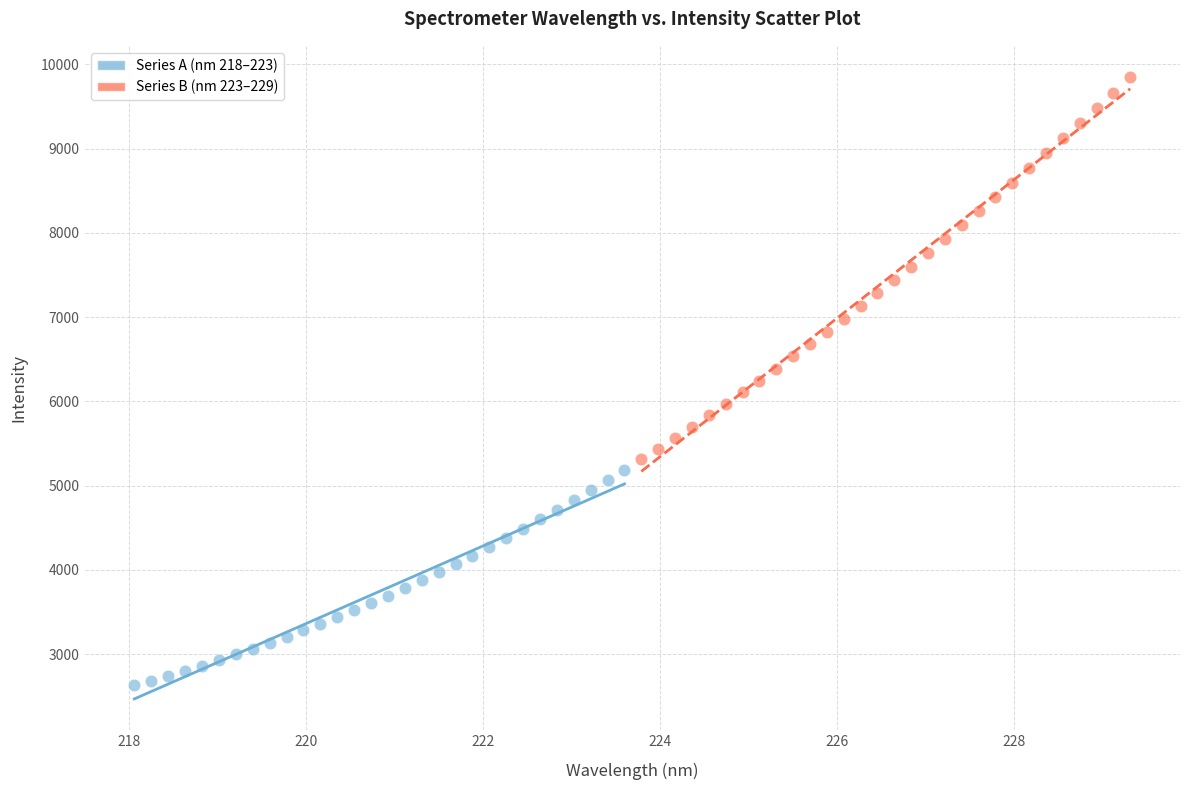

Which series has the largest Y range (max minus min)?

Series B (nm 223–229)